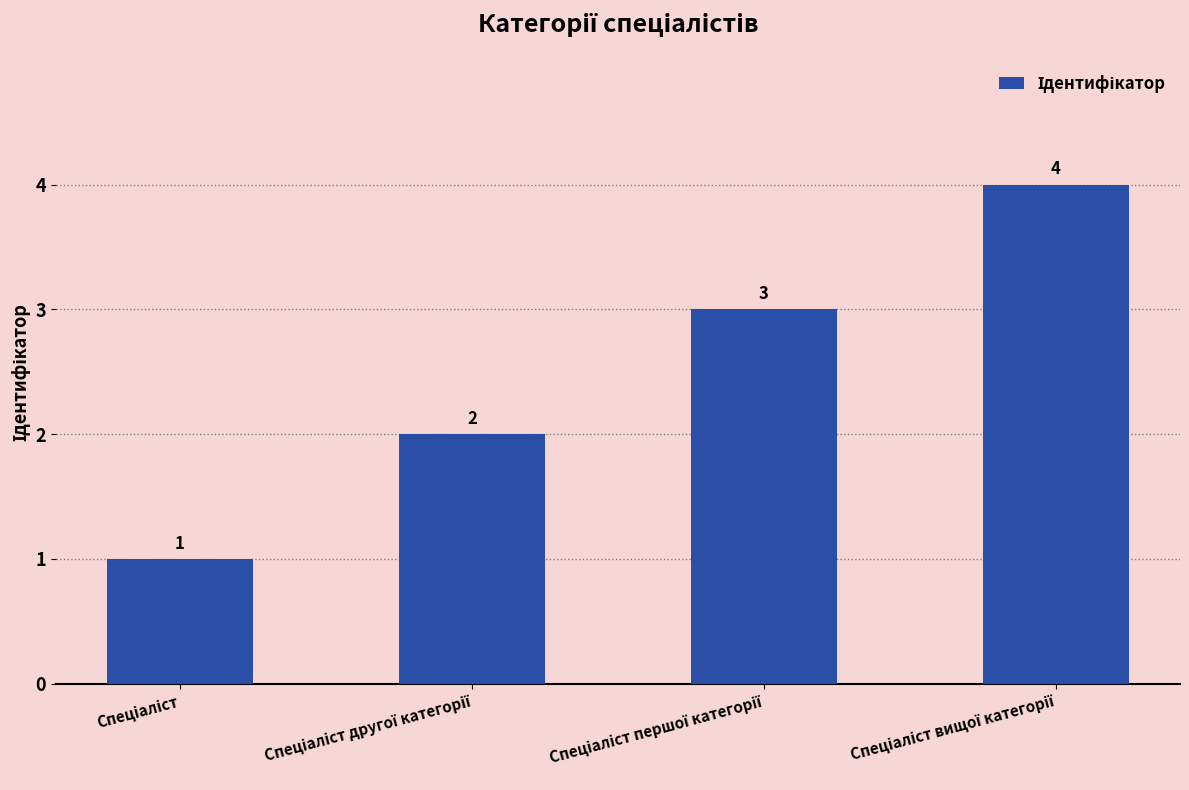

What is the maximum value shown in the chart?

4